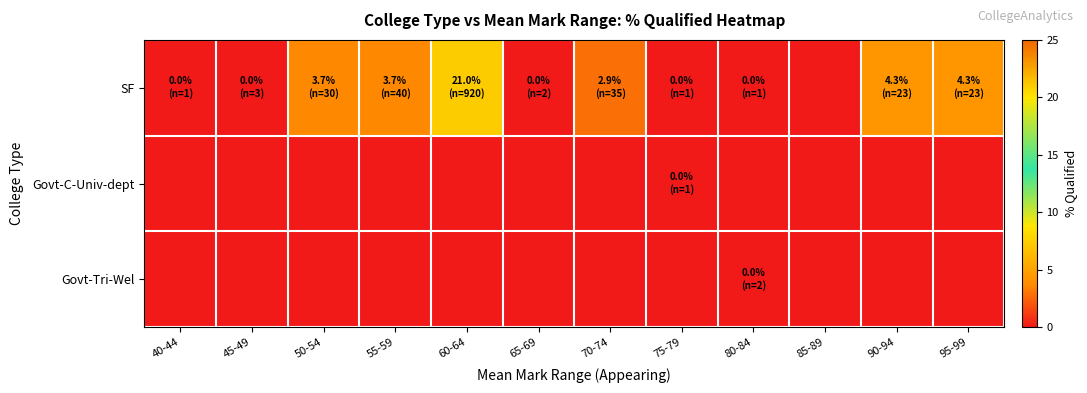

Which series has the largest total across all categories?

SF